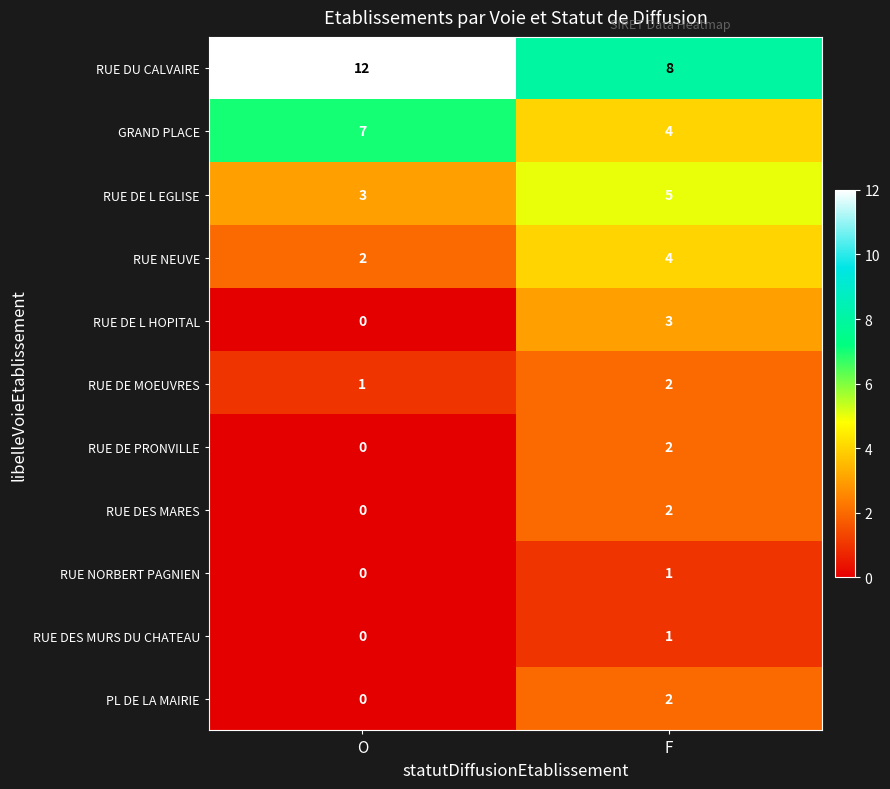

How many categories are shown in the chart?

2